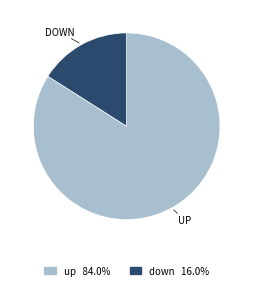

What is the ratio of the value at down to the value at up?

0.2